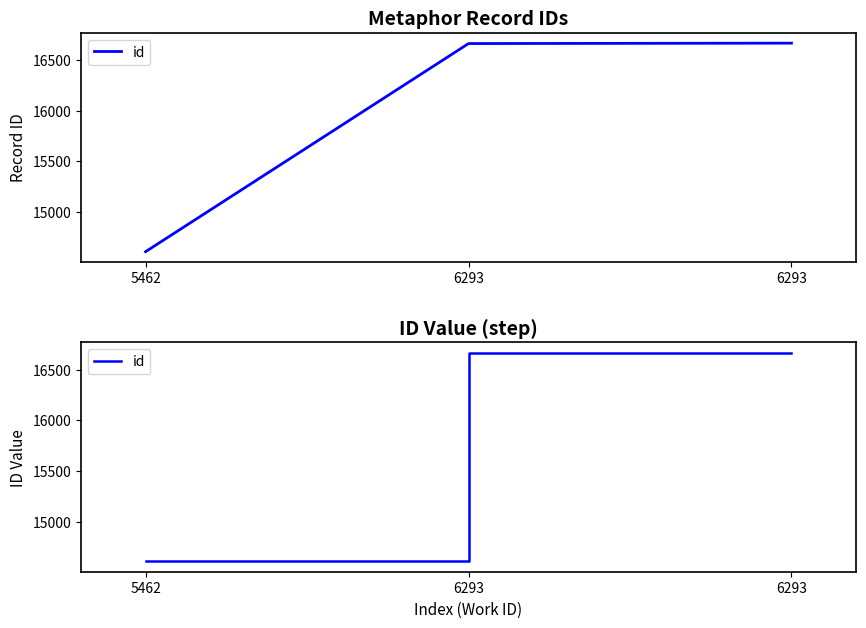

Rank the categories by value from highest to lowest.

6293, 6293, 5462